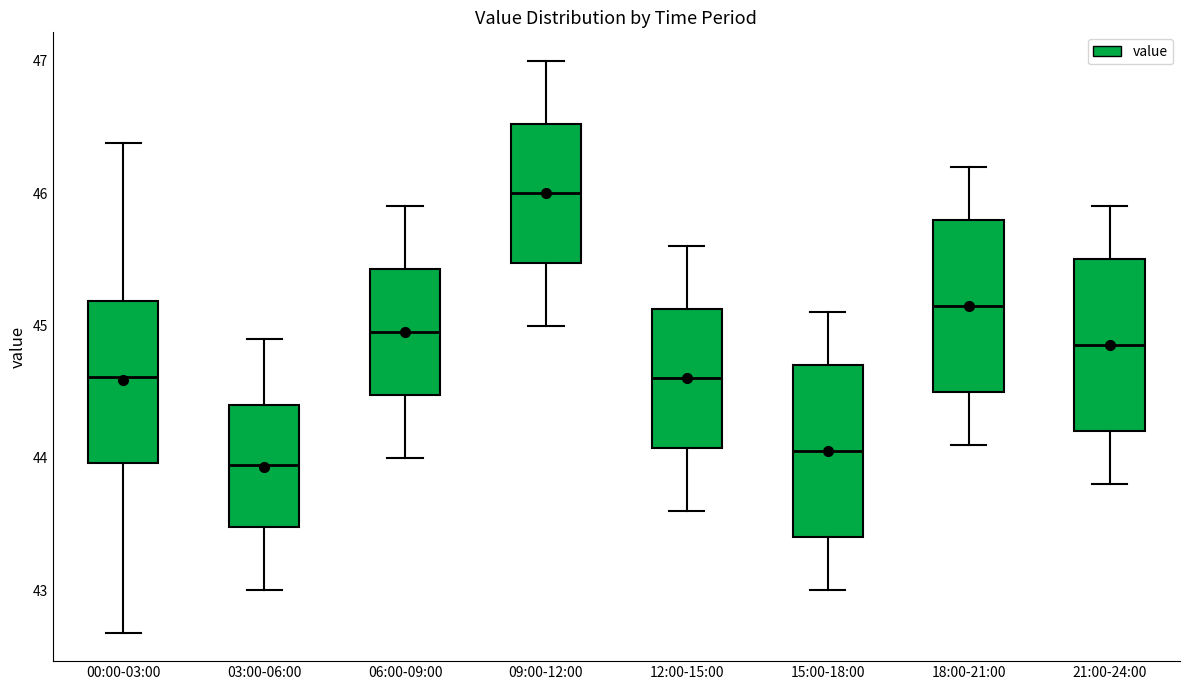

Reading left to right, read every box against the y-axis: the position of its median line, the range the box covers, and the ends of its whiskers. The values are not printed on the chart, so give them approximately, as read against the axis.

00:00-03:00: median 44.6, box 44.0 to 45.2, whiskers 42.7 to 46.4
03:00-06:00: median 44.0, box 43.5 to 44.4, whiskers 43.0 to 44.9
06:00-09:00: median 45.0, box 44.5 to 45.4, whiskers 44.0 to 45.9
09:00-12:00: median 46.0, box 45.5 to 46.5, whiskers 45.0 to 47.0
12:00-15:00: median 44.6, box 44.1 to 45.1, whiskers 43.6 to 45.6
15:00-18:00: median 44.1, box 43.4 to 44.7, whiskers 43.0 to 45.1
18:00-21:00: median 45.2, box 44.5 to 45.8, whiskers 44.1 to 46.2
21:00-24:00: median 44.9, box 44.2 to 45.5, whiskers 43.8 to 45.9